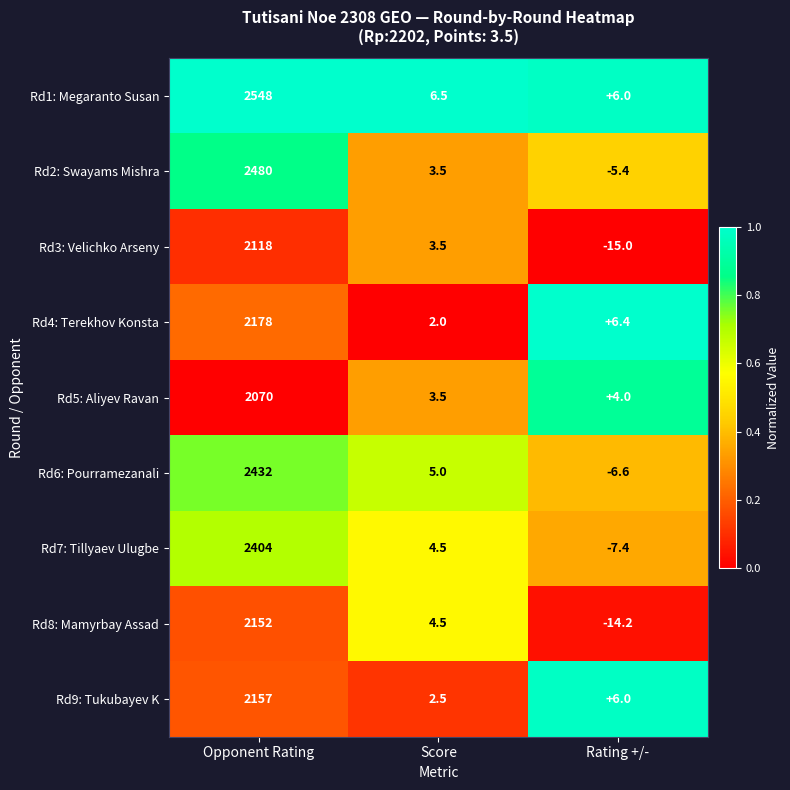

True or false: Rd6: Pourramezanali has a value of -8.8 at Rating +/-.

False